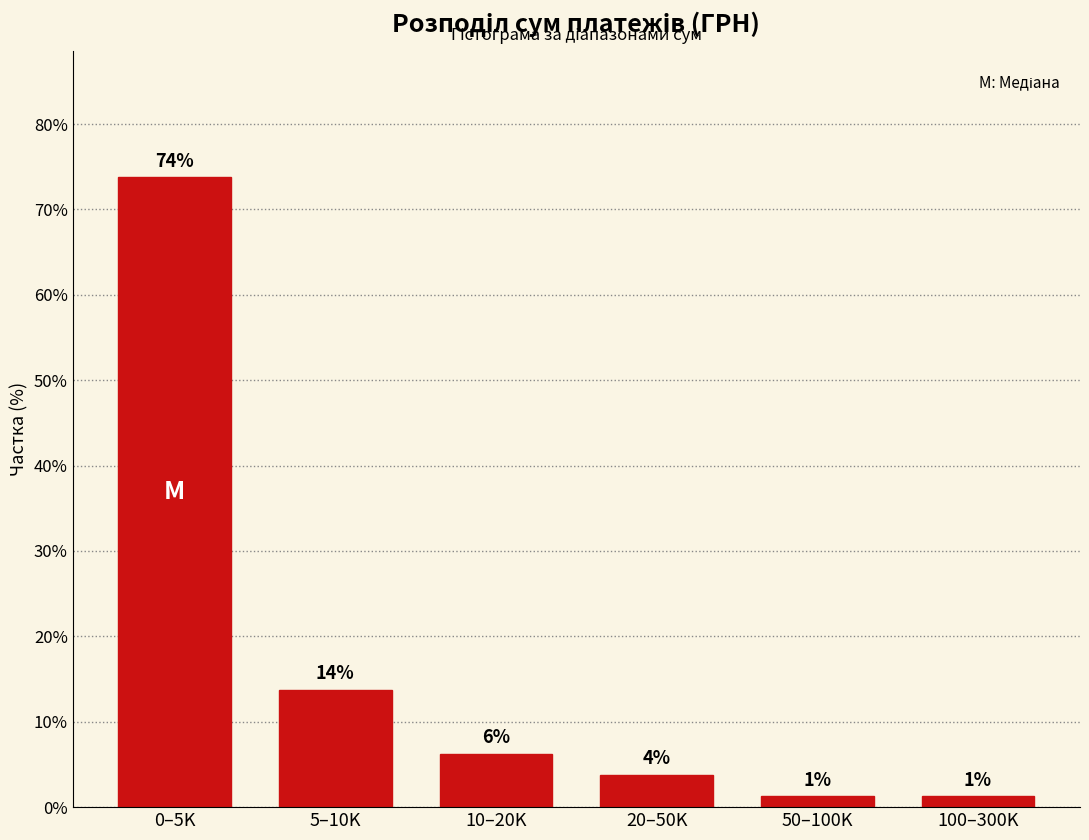

Are the bars horizontal?

No